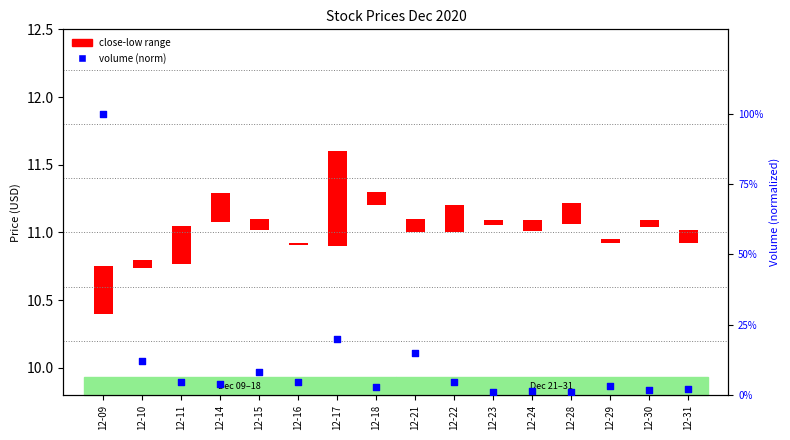

Is the value of volume (norm) at 12-16 greater than the value of close-low range at 12-22?

No